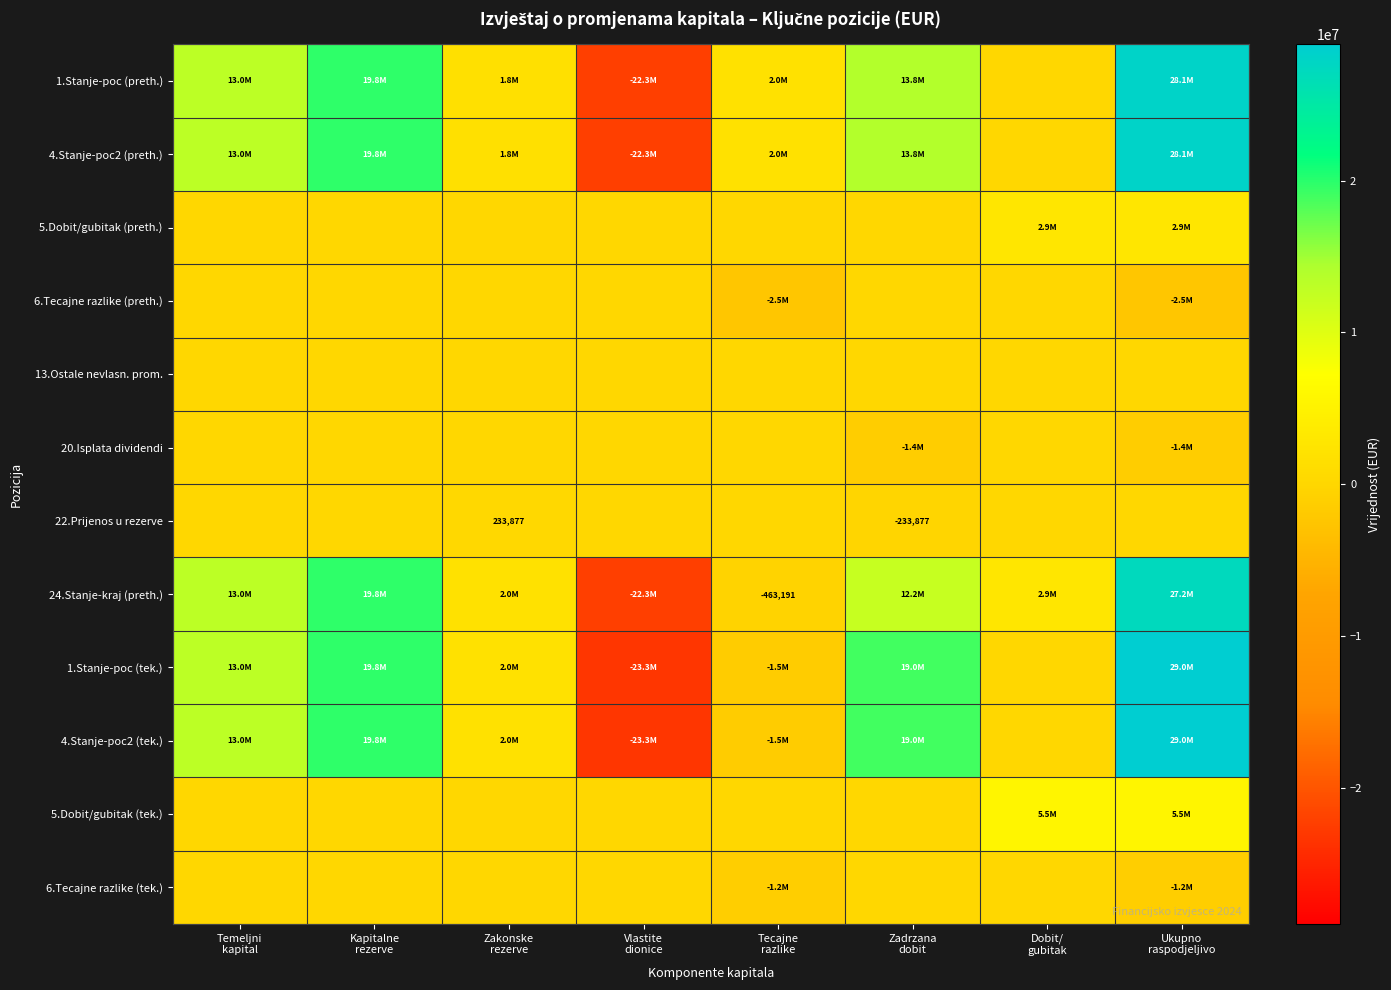

How many values in 24.Stanje-kraj (preth.) are above zero?

6